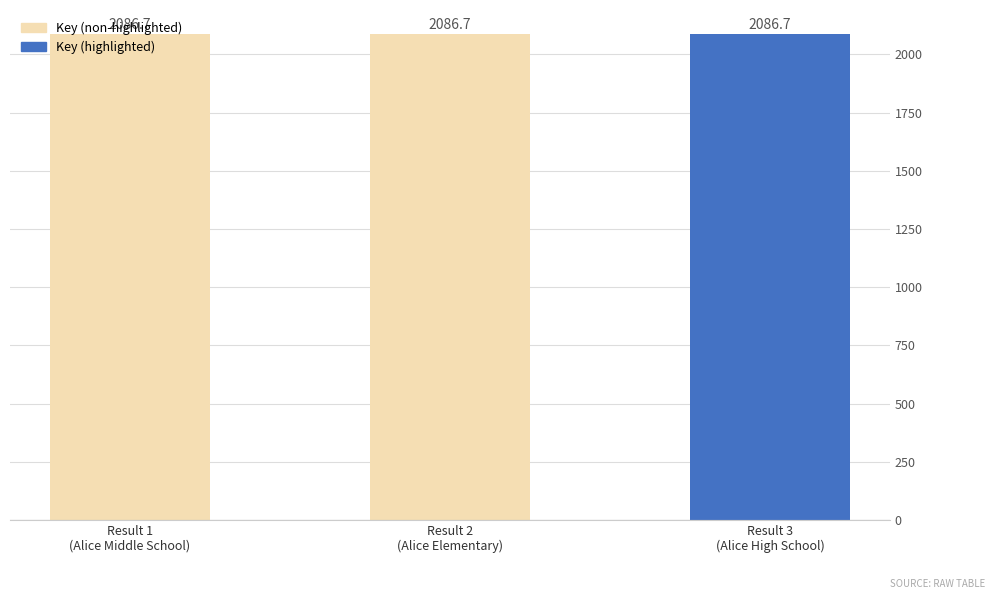

Does the chart contain stacked bars?

No